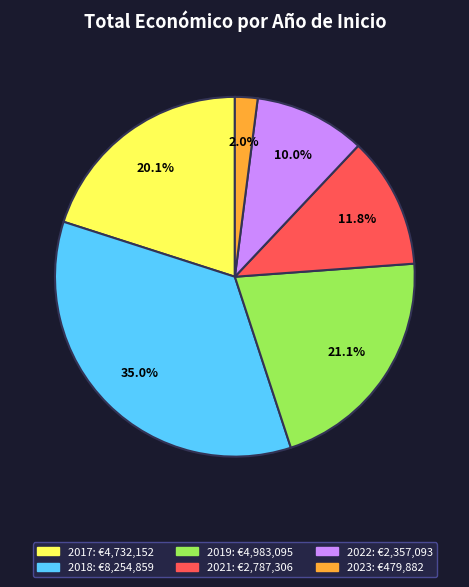

Count the number of slices in the pie.

6